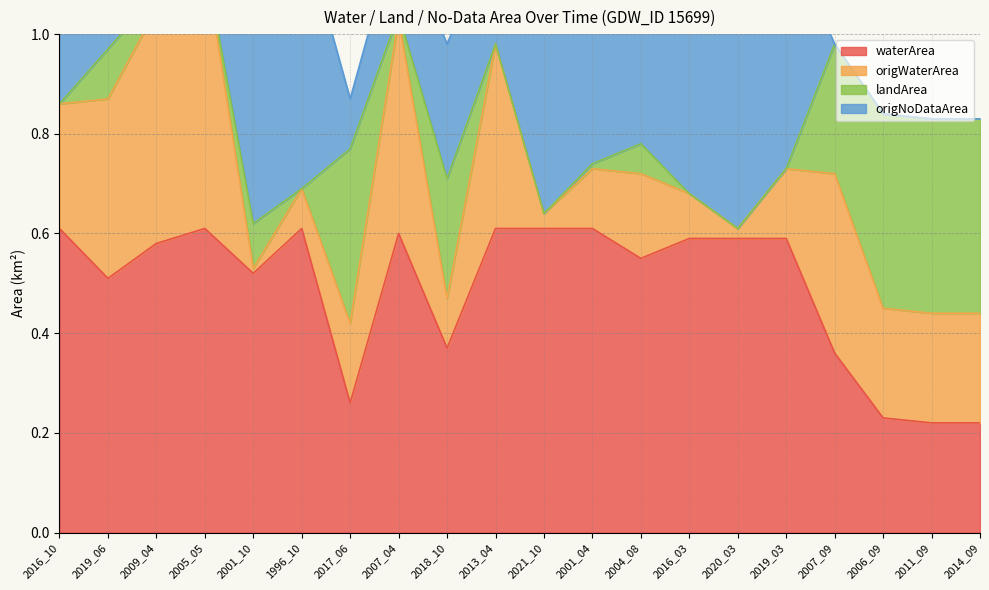

What is the label of the 7th point from the right?

2016_03